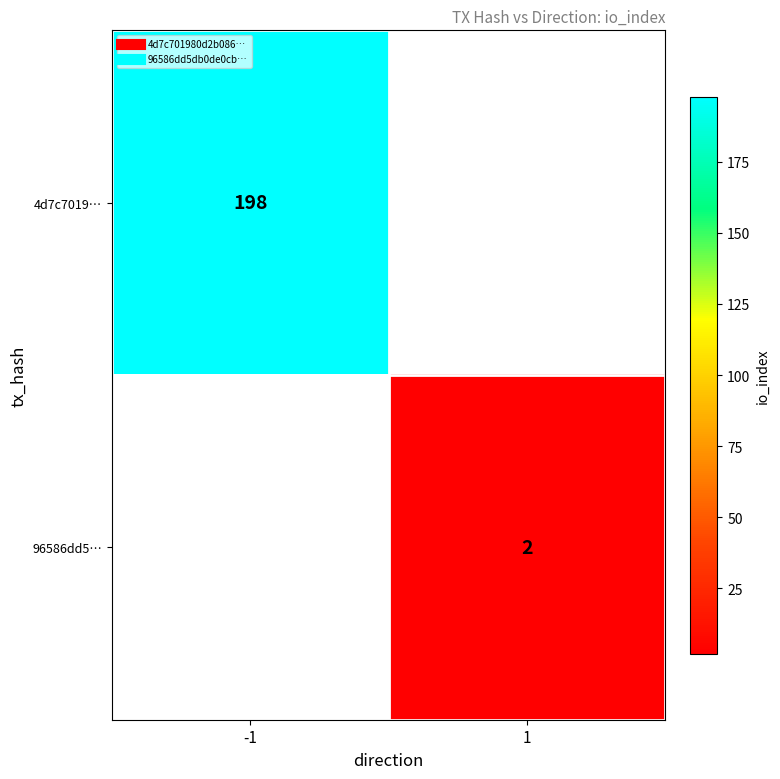

Which label corresponds to the smallest value in the chart?

1